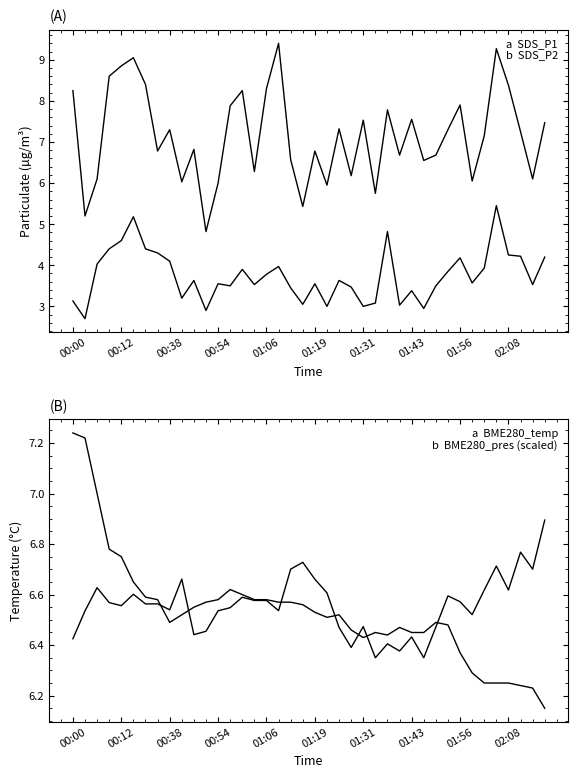

At which category is the sum across all series the highest?

35